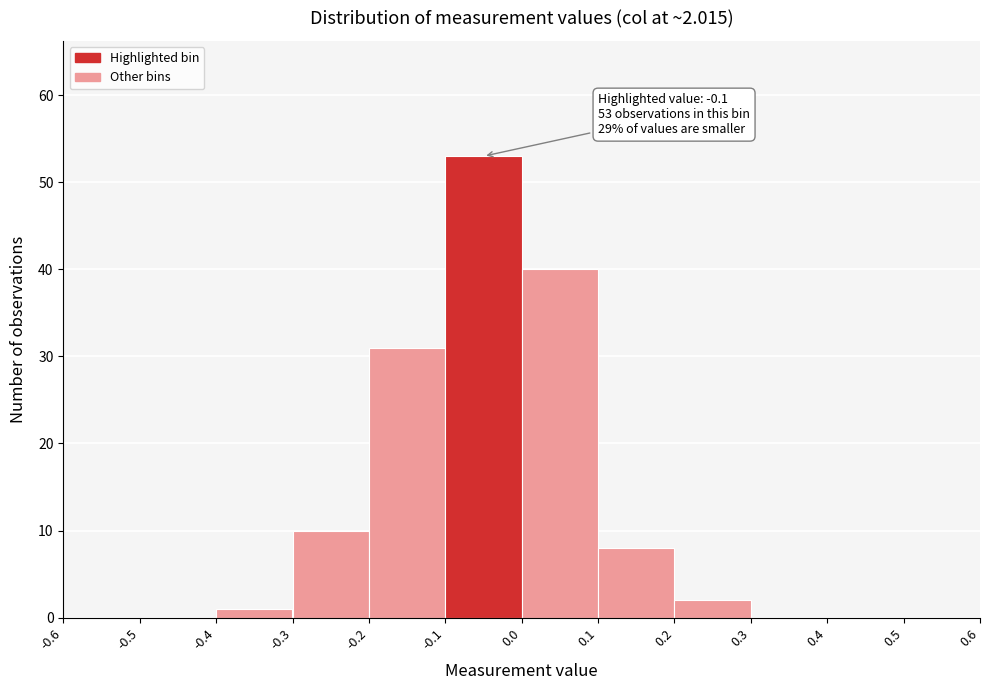

Which range on the x-axis has the tallest bar?

-0.1 to 0.0